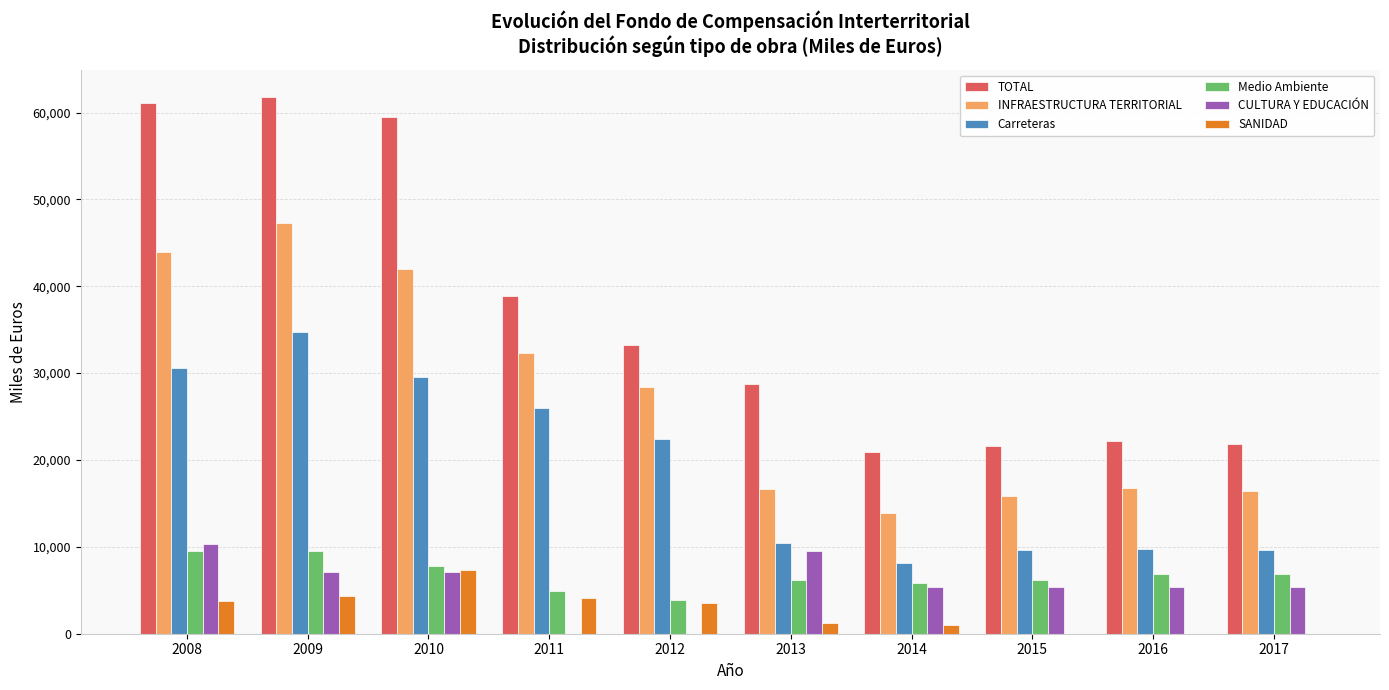

Between 2012 and 2017, which series saw the biggest shift?

Carreteras